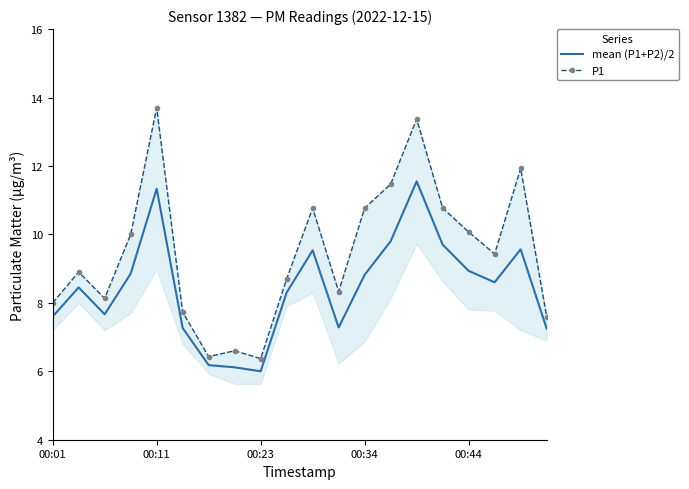

Where is the first local minimum for mean (P1+P2)/2?

00:23